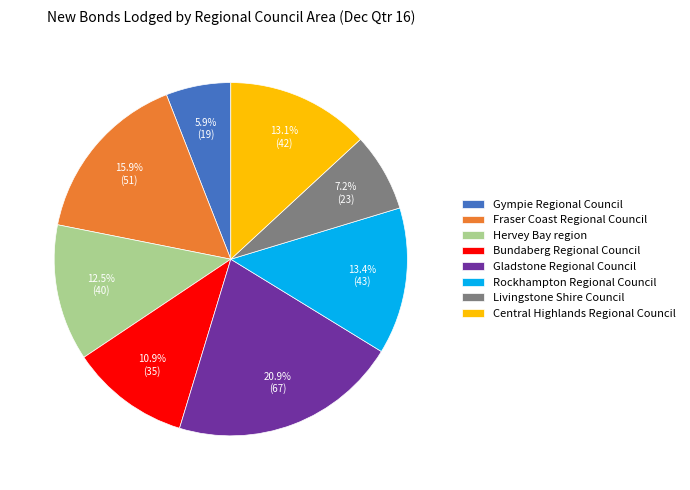

Which has a higher value, Hervey Bay region or Central Highlands Regional Council?

Central Highlands Regional Council